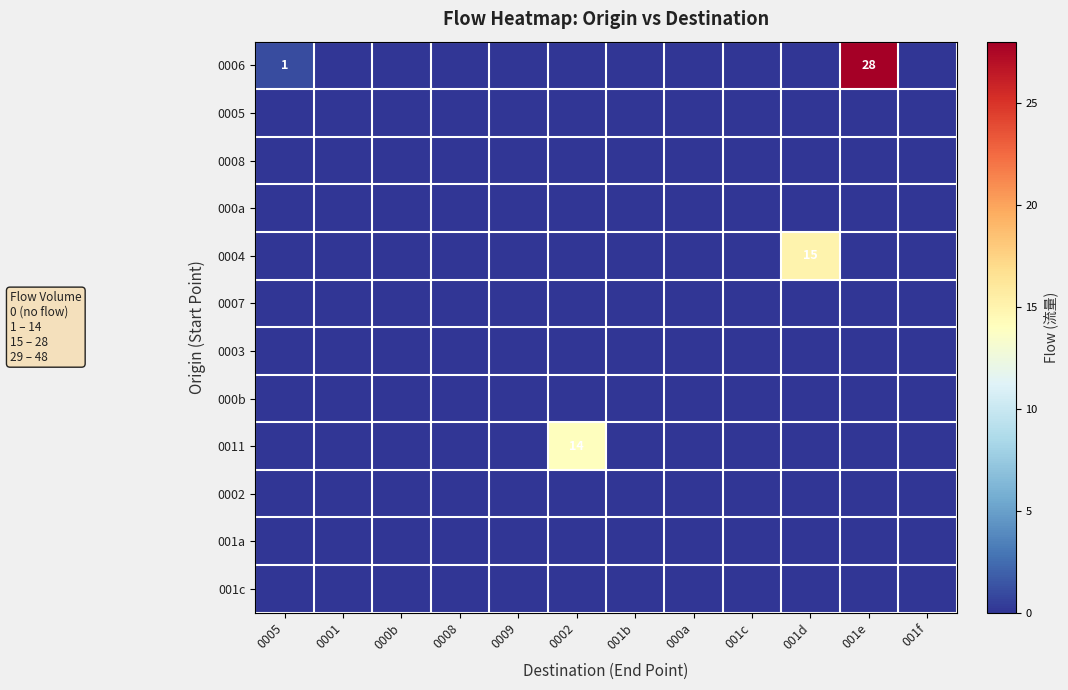

Where is 0005 nearest to the value 0?

0005